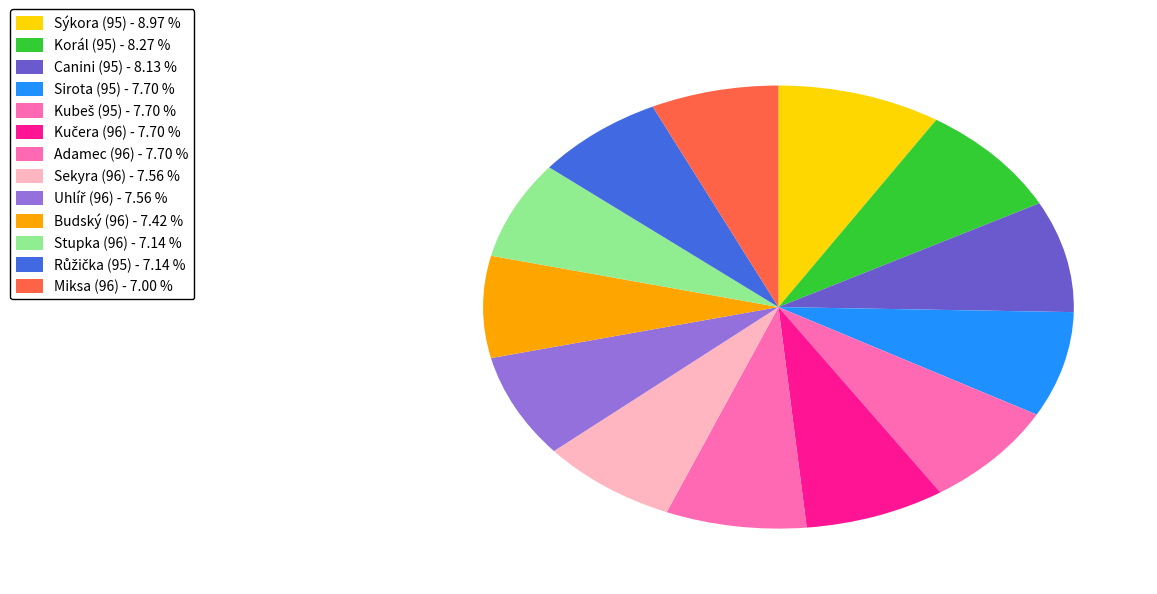

Combined, do Kubeš (95) and Stupka (96) account for over 50%?

No